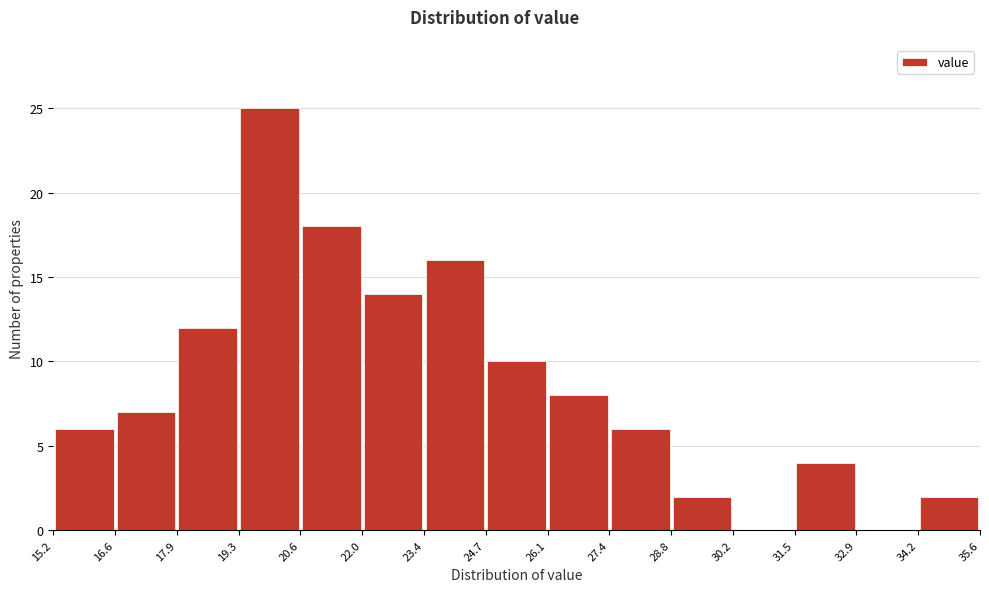

Which range on the x-axis has the tallest bar?

19.3 to 20.6